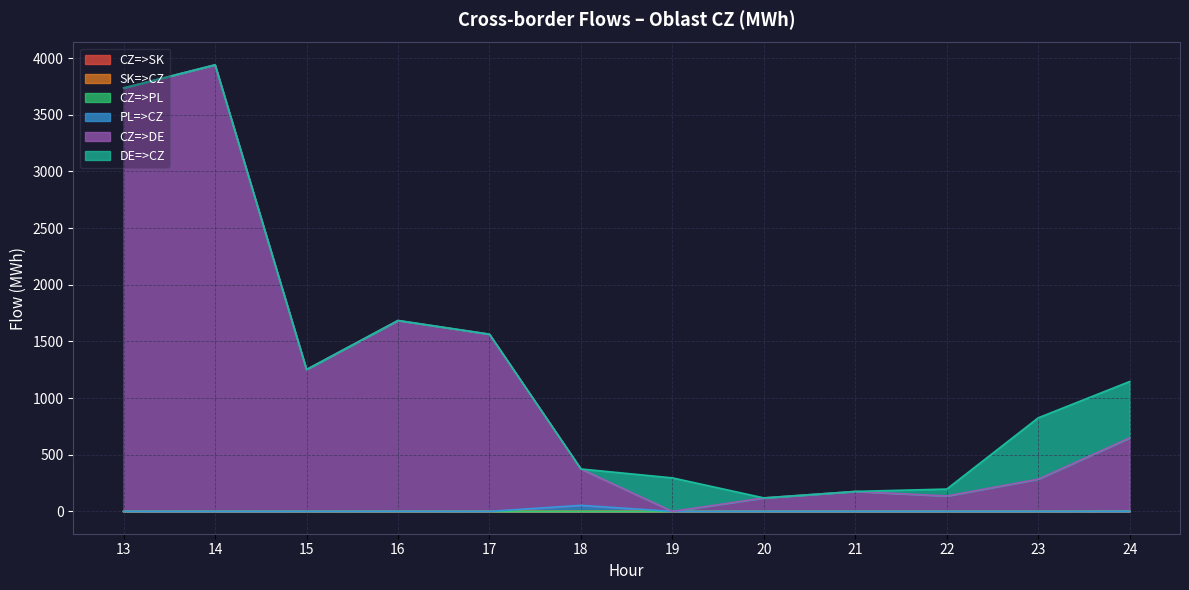

True or false: SK=>CZ and CZ=>DE intersect in this chart.

False